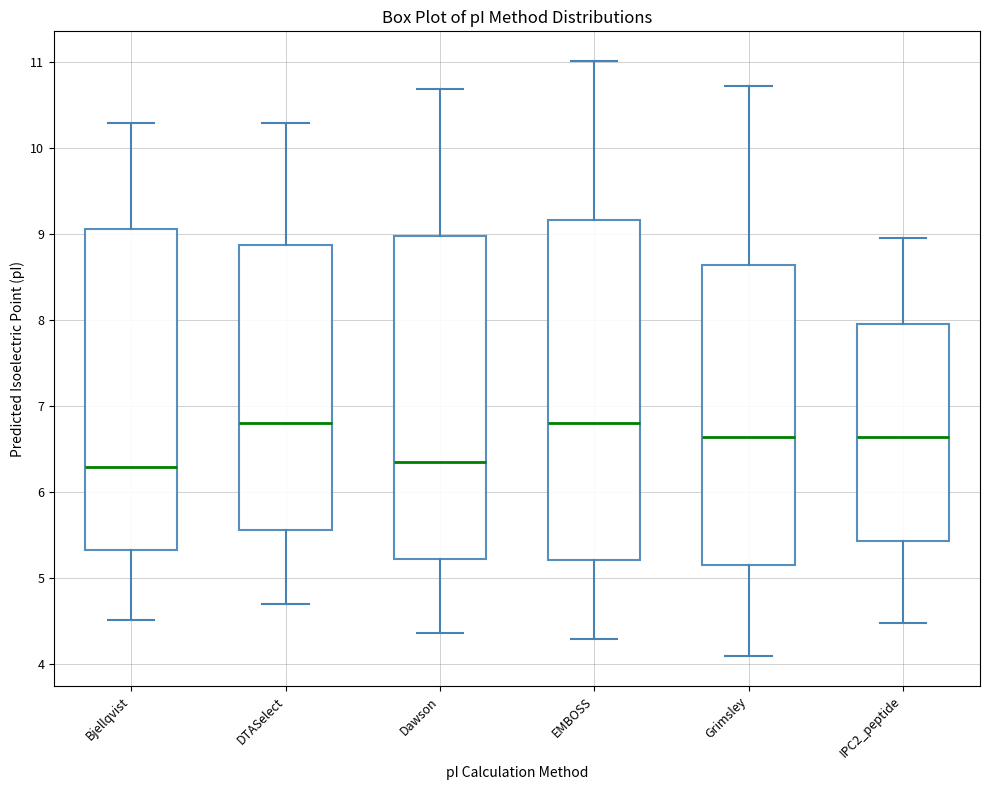

Where does the lower whisker of the box for Grimsley end on the y-axis? The values are not printed on the chart, so give them approximately, as read against the axis.

4.1